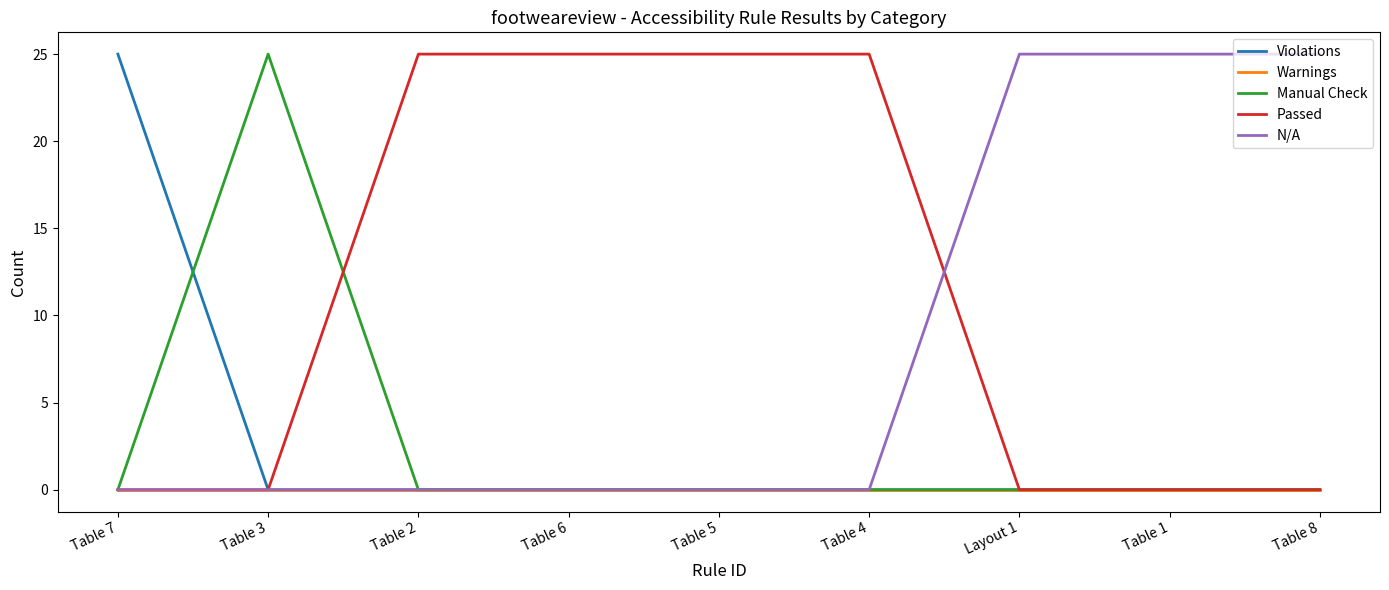

What position from the left is Layout 1?

7